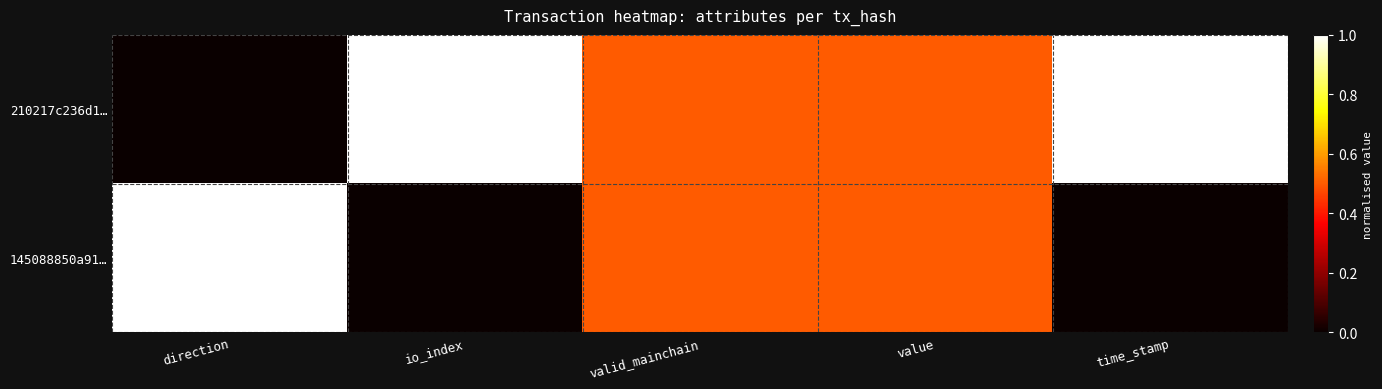

Which category has the highest value across all series?

io_index